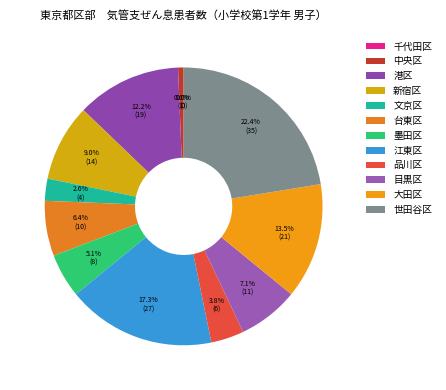

Is the sum of 品川区 and 目黒区 greater than half?

No